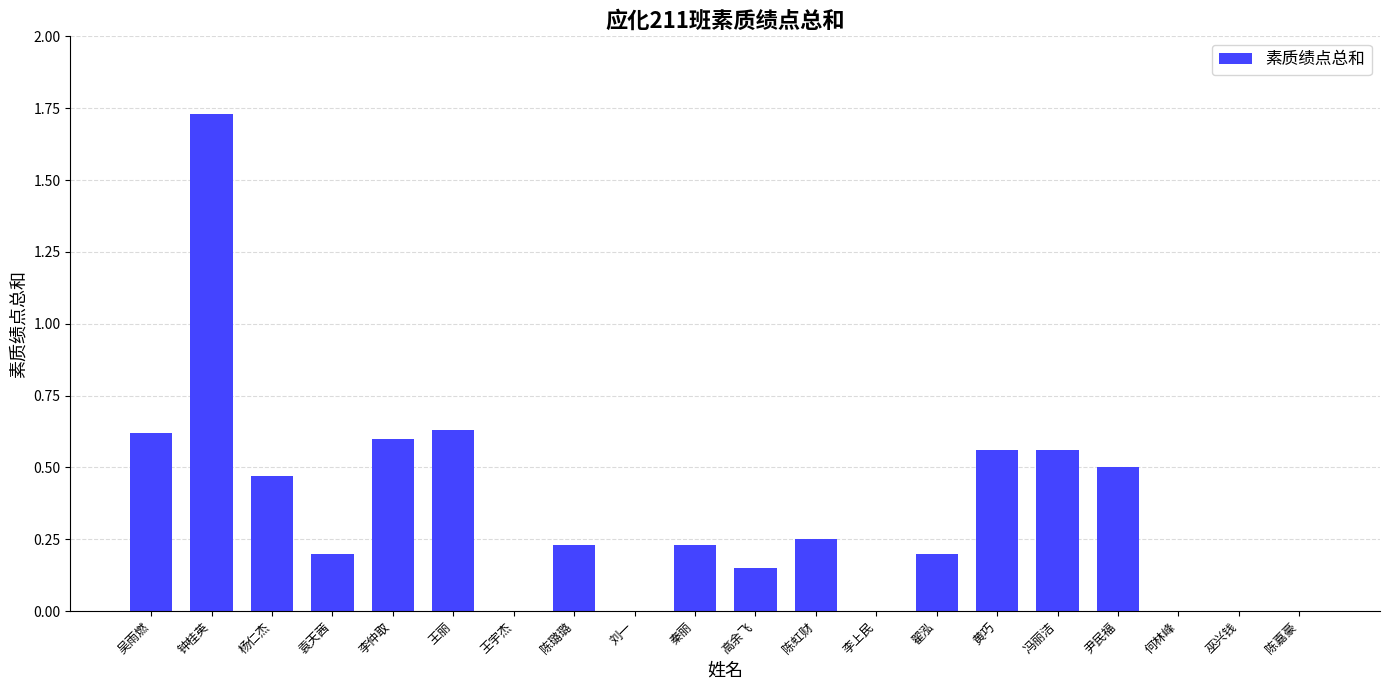

Is it true that the value at 杨仁杰 is 0.5?

True